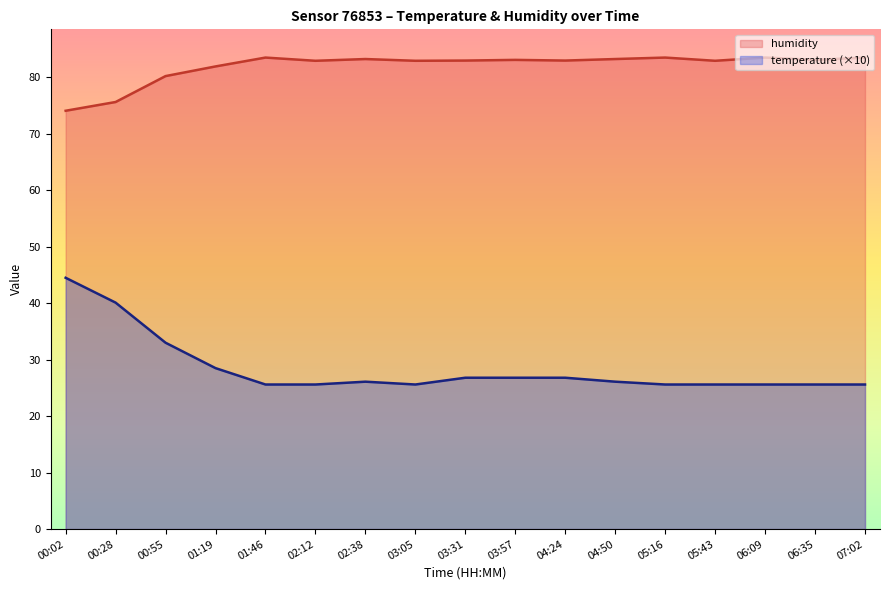

What position from the right is 04:24?

7